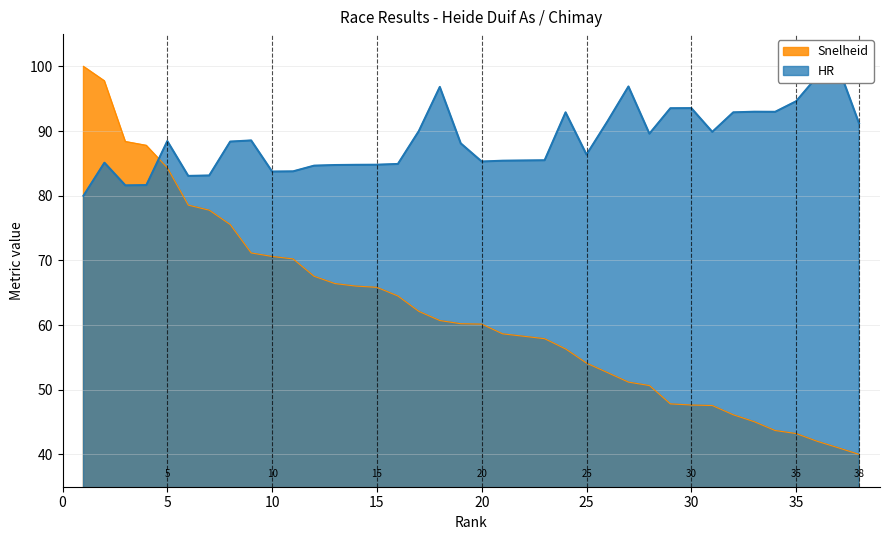

What is the difference between the highest and lowest values at 26?

38.9